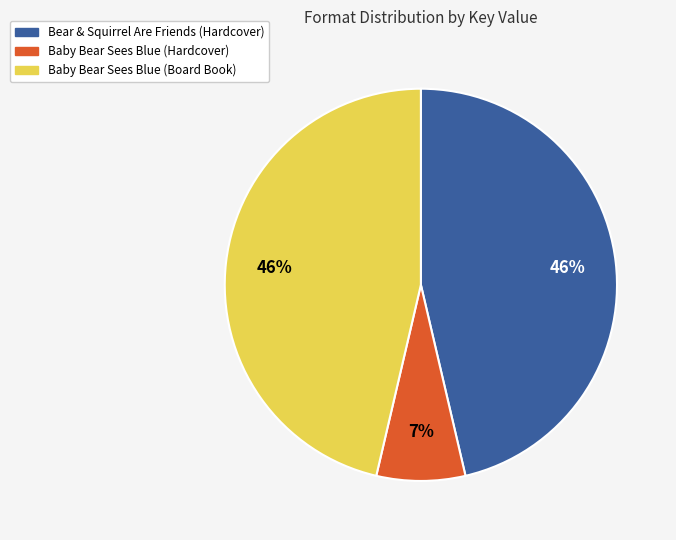

Is there a majority slice in this chart?

No